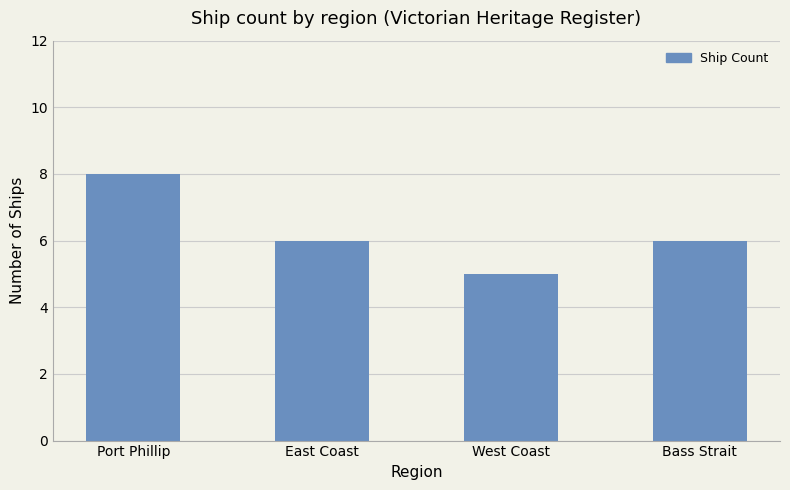

What is the average value?

6